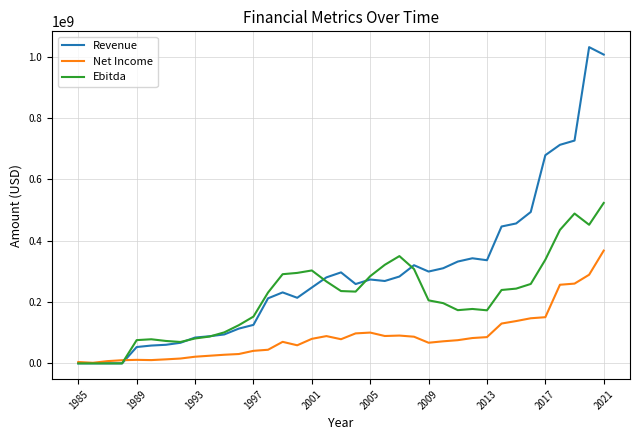

Rank the series by their maximum value, from lowest to highest.

Net Income, Ebitda, Revenue